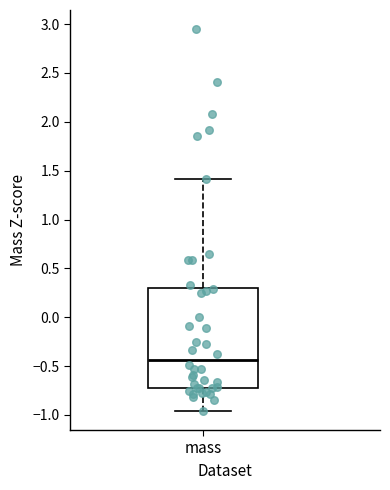

Transcribe this box plot: give where the median line is, the range the box spans, and where the two whiskers end, as read against the y-axis. The values are not printed on the chart, so give them approximately, as read against the axis.

median -0.45, box -0.70 to 0.30, whiskers -0.95 to 1.40